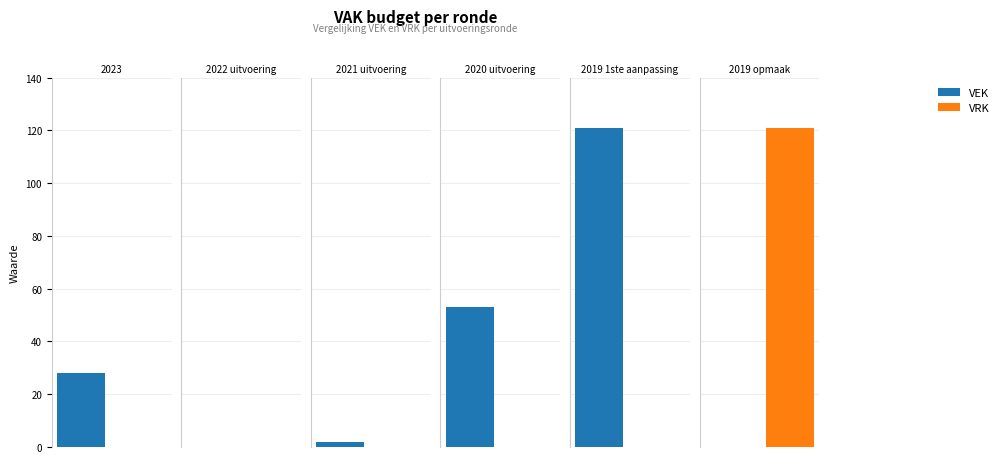

Reading left to right, list all the values displayed in this chart.

VEK: 28	0	2	53	121	0
VRK: 0	0	0	0	0	121